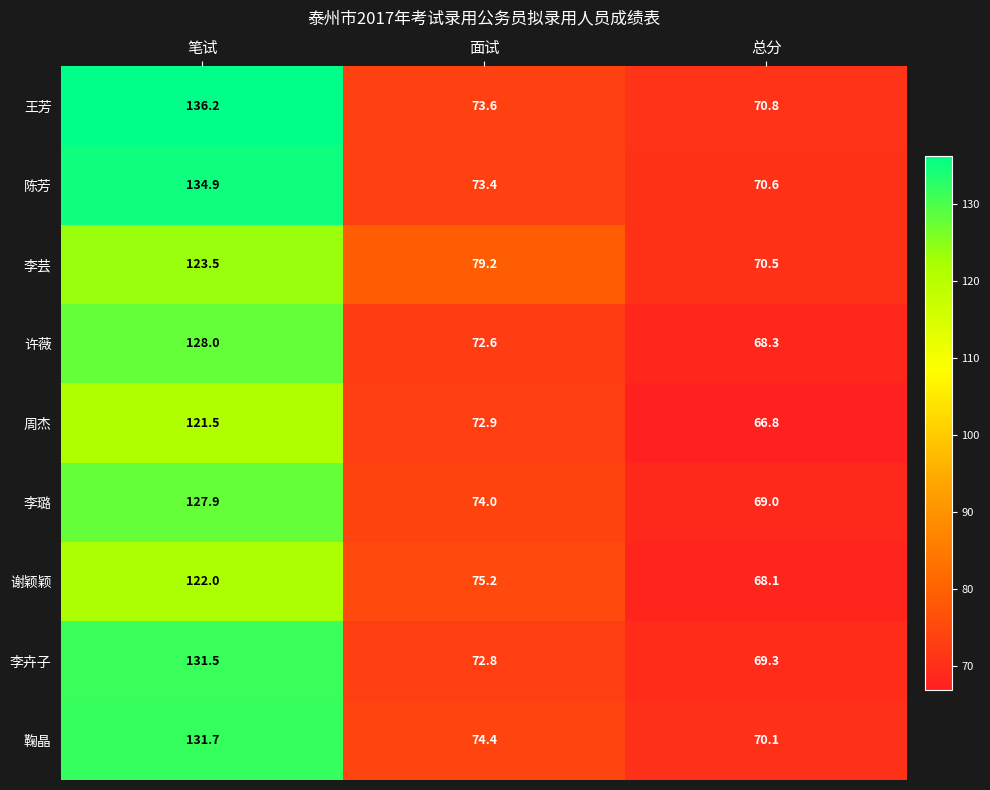

What is the difference between the maximum and minimum values in the 周杰 series?

54.7